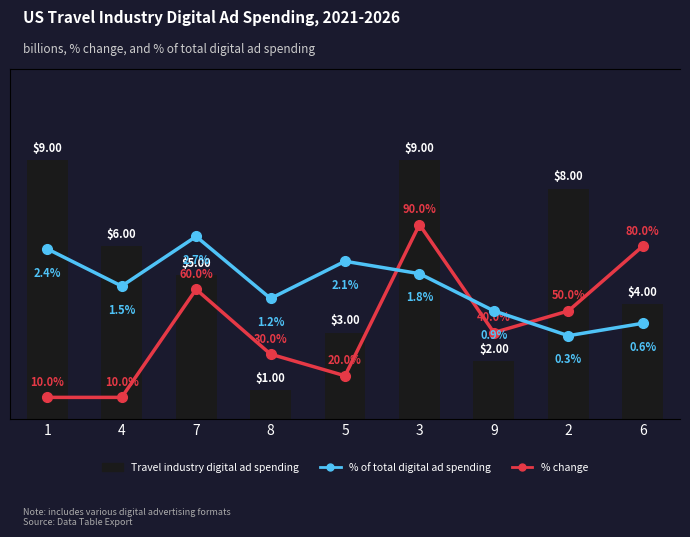

Is it true that % of total digital ad spending equals 2.0 at 8?

False